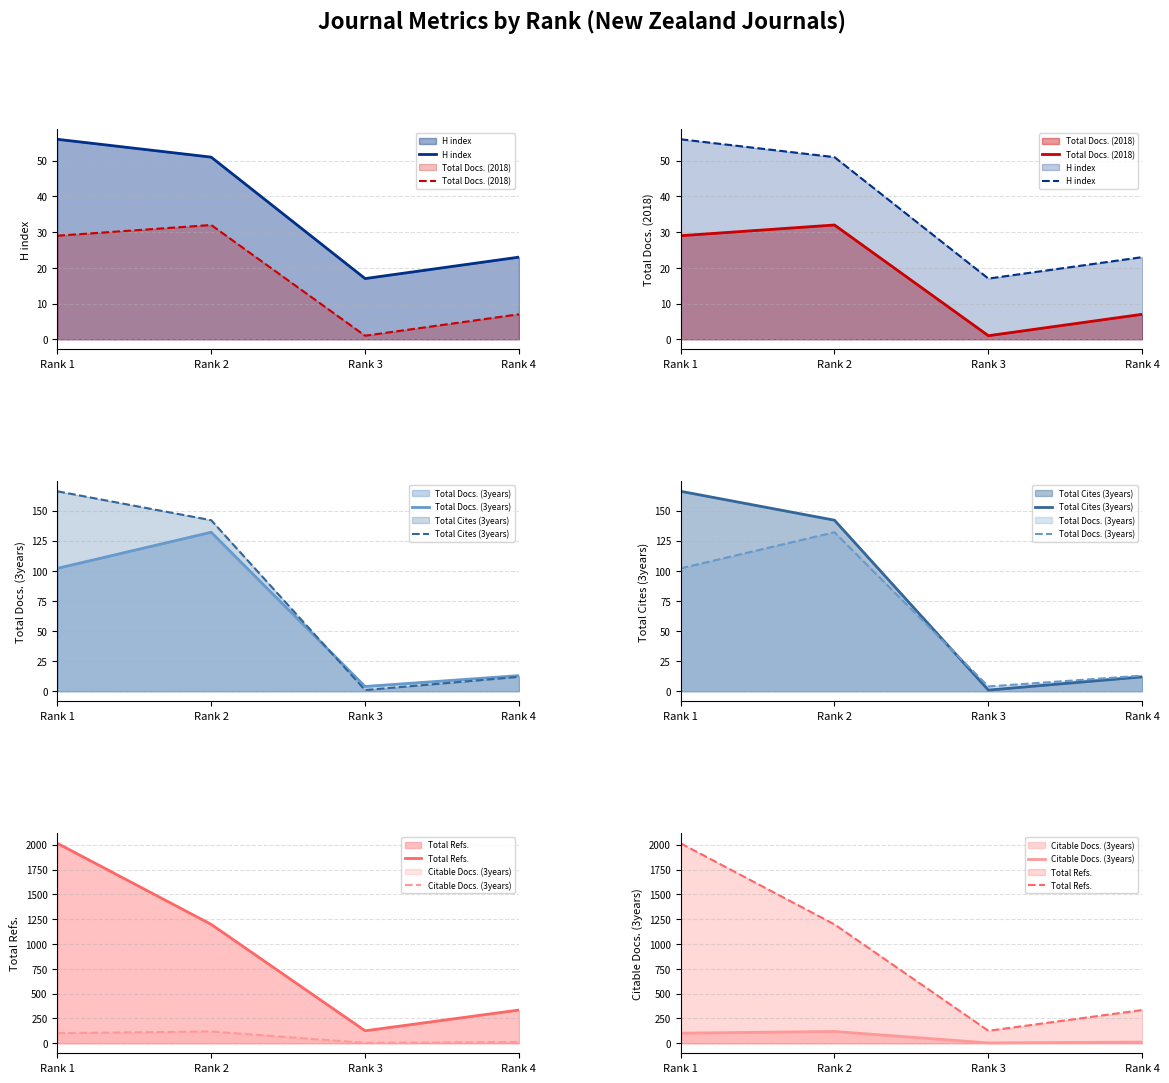

How many interior local peaks does the Total Docs. (3years) series have?

1